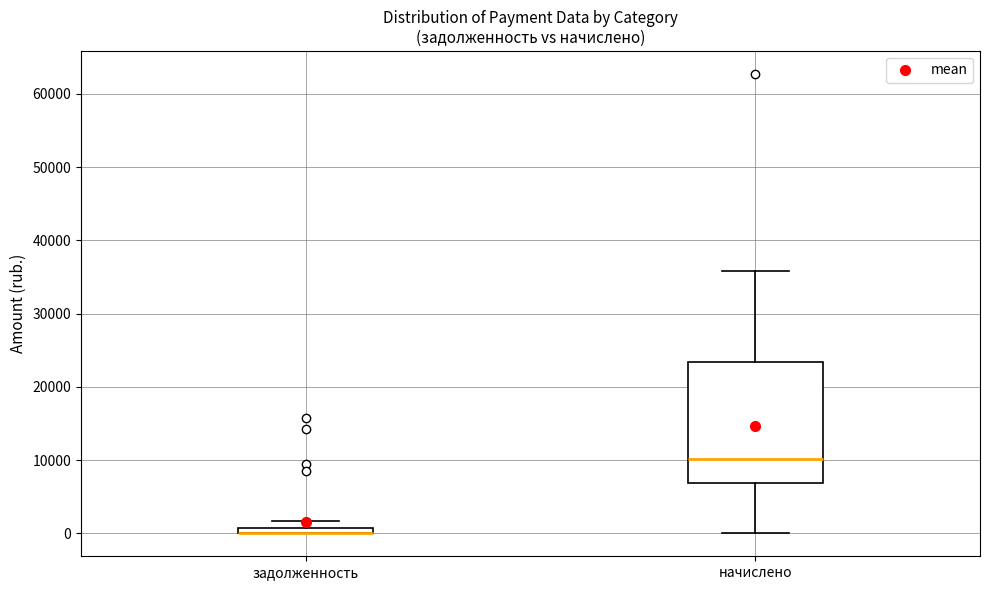

Where is the lower edge of the box for начислено on the y-axis? The values are not printed on the chart, so give them approximately, as read against the axis.

7000